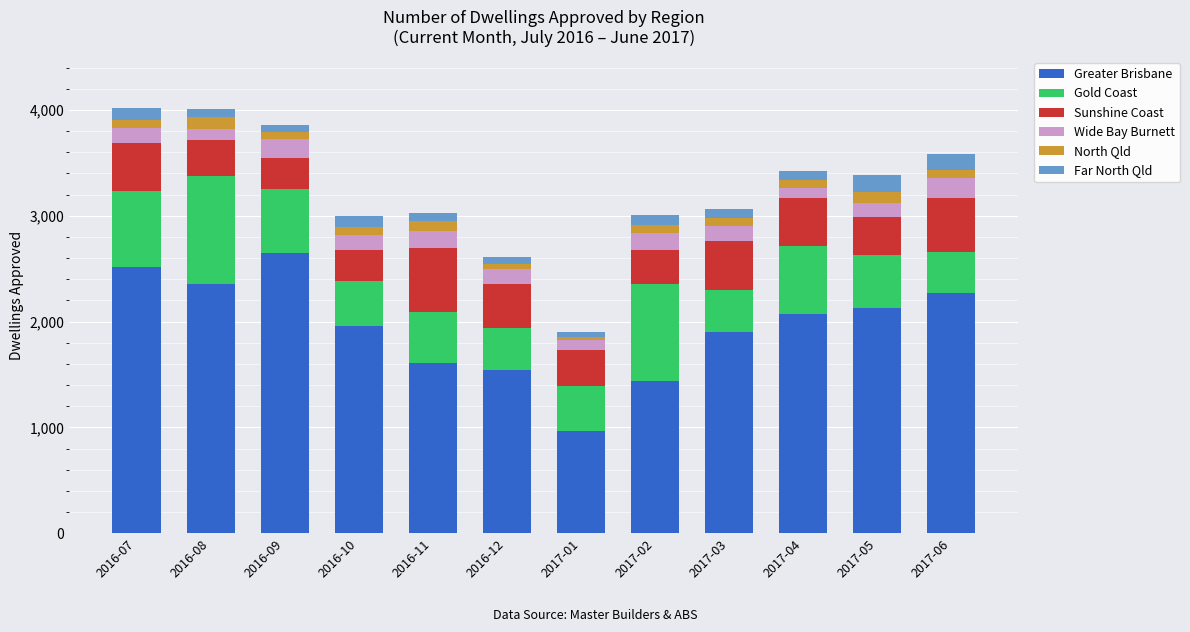

What is the difference between the second highest and minimum values in the Greater Brisbane series?

1557